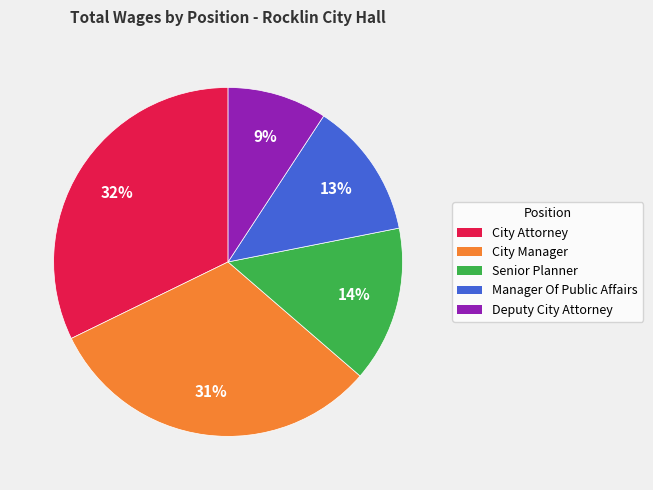

How many slices are in this pie chart?

5